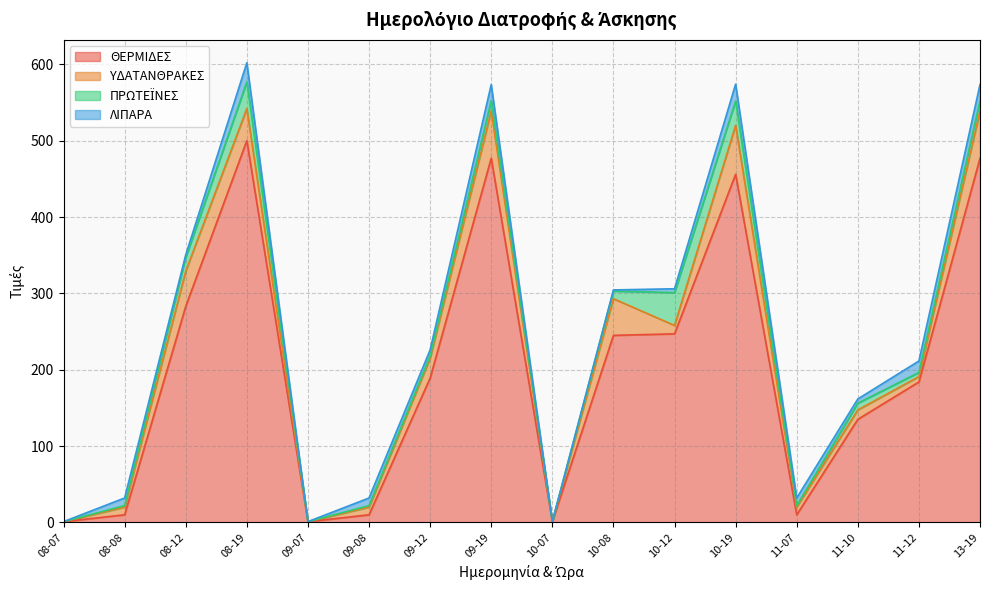

How many intersections are there between ΠΡΩΤΕΪΝΕΣ and ΥΔΑΤΑΝΘΡΑΚΕΣ?

2